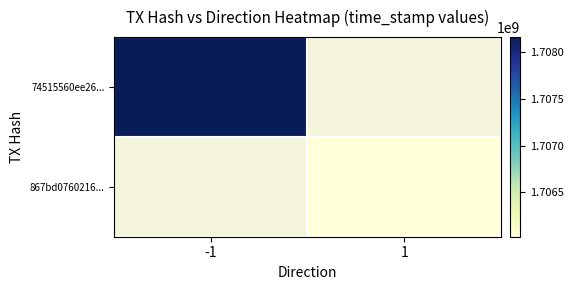

List the series in order of their peak value, highest first.

74515560ee26..., 867bd0760216...